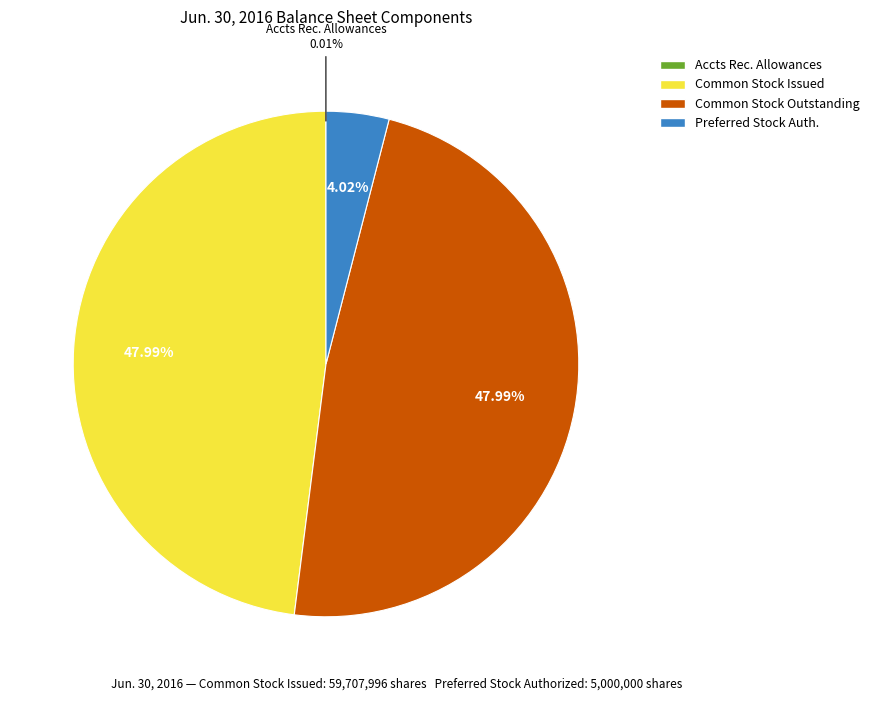

Is there any slice that represents more than half of the pie?

No